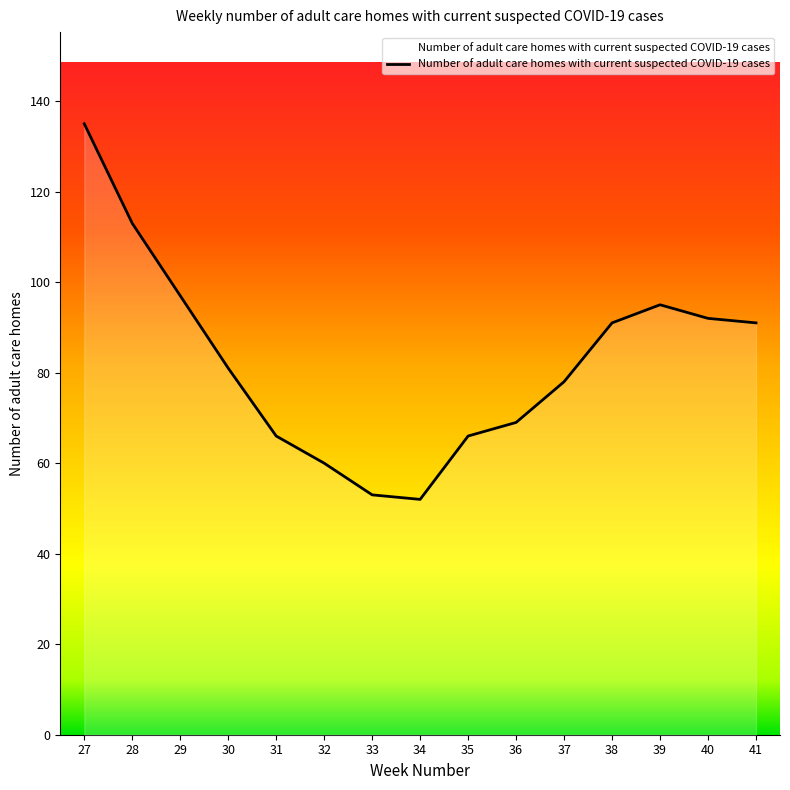

What is the minimum value shown in the chart?

52